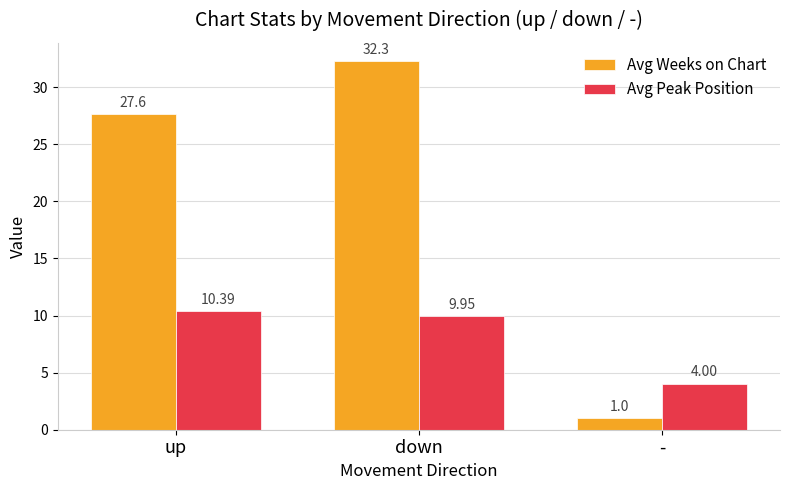

Is the value of Avg Weeks on Chart at down greater than the value of Avg Peak Position at down?

Yes